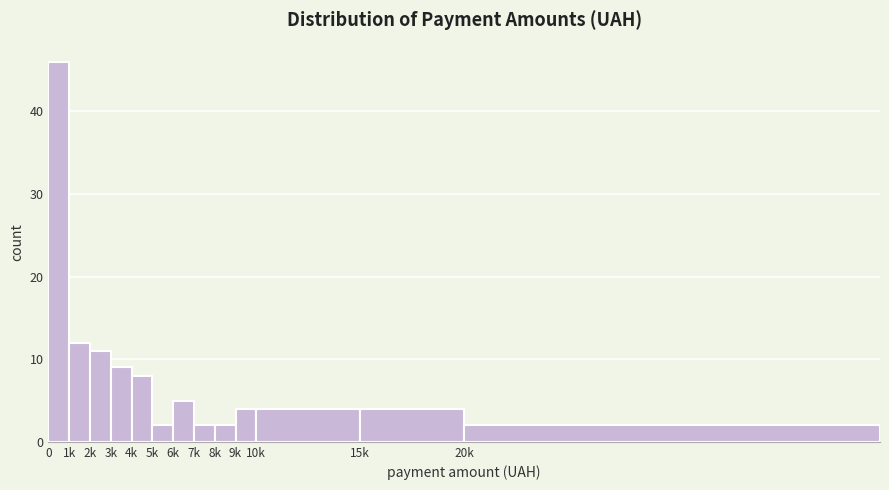

Reading left to right, what are all the values shown in this chart?

0=46	1k=12	2k=11	3k=9	4k=8	5k=2	6k=5	7k=2	8k=2	9k=4	10k=4	15k=4	20k=2